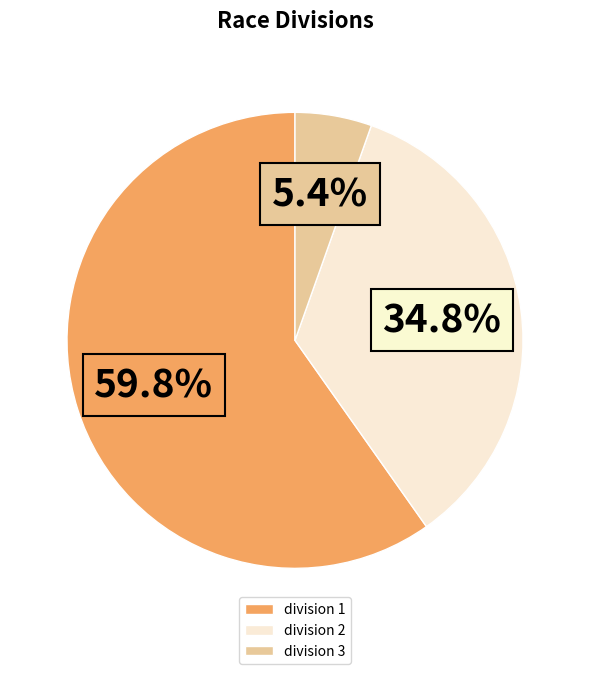

Between division 3 and division 2, which is larger?

division 2